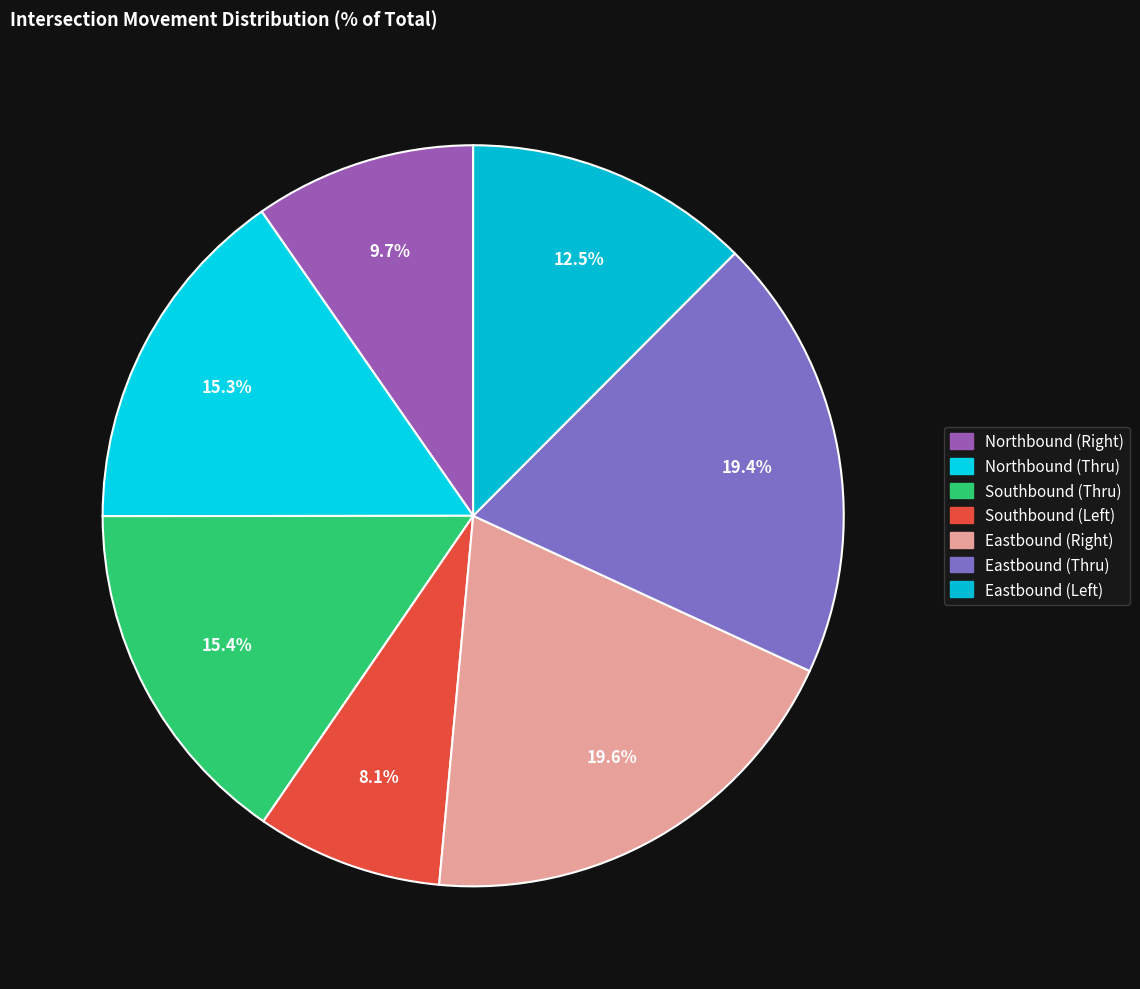

How many slices are in this pie chart?

7